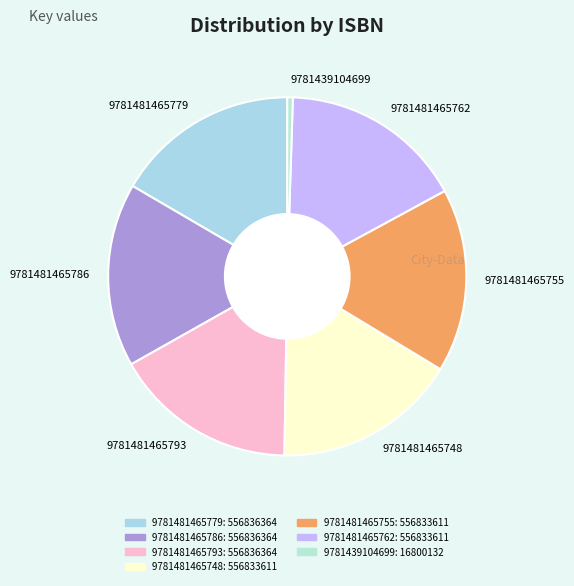

Is the sum of 9781481465779 and 9781481465786 greater than half?

No